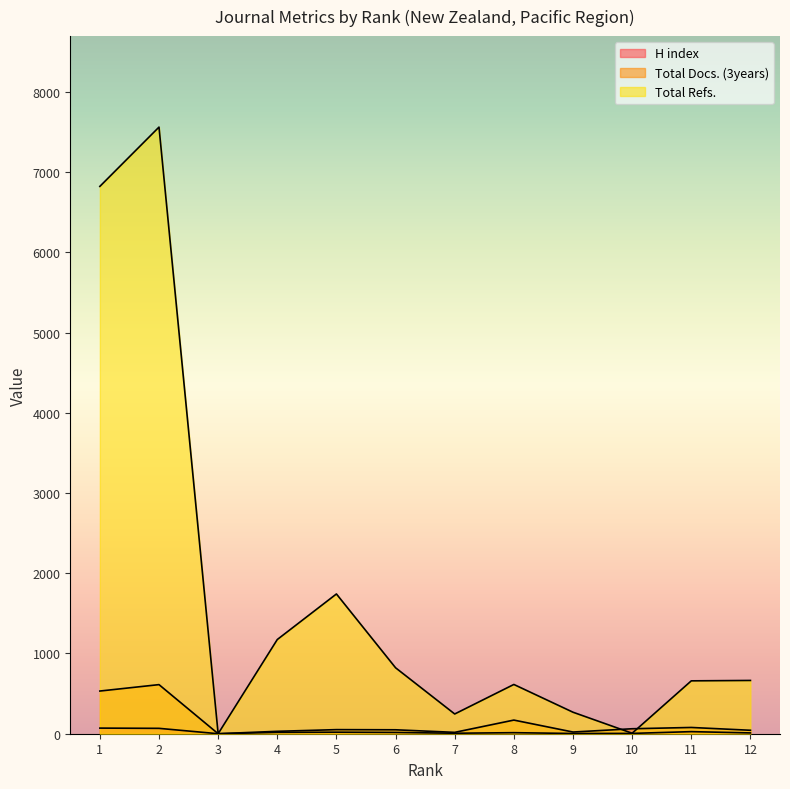

Where is the first local minimum for Total Docs. (3years)?

3